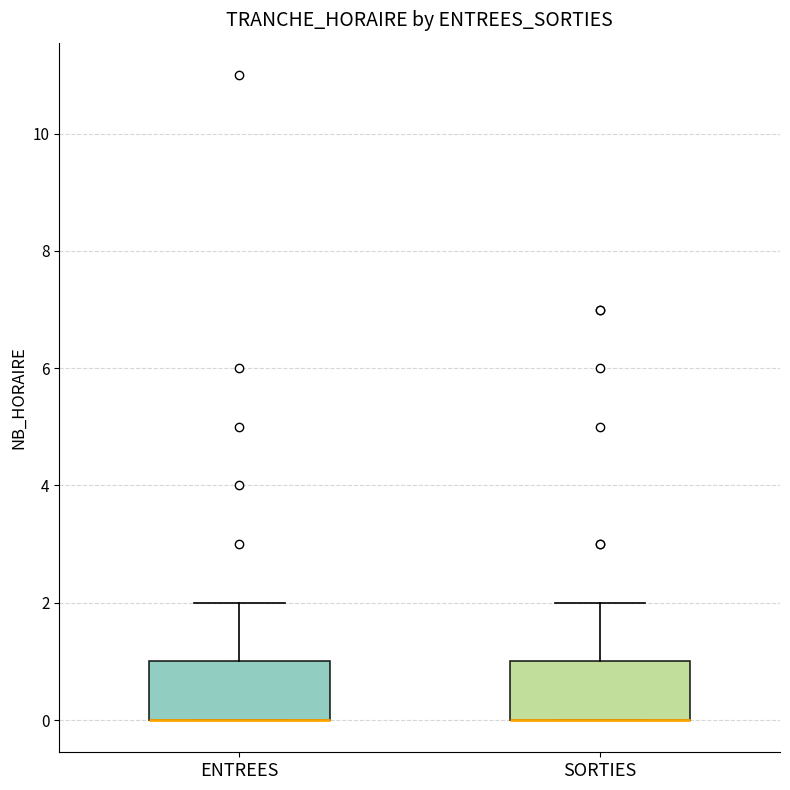

Reading left to right, transcribe this box plot: for each box, give where its median line is, the range the box spans, and where its two whiskers end, as read against the y-axis. The values are not printed on the chart, so give them approximately, as read against the axis.

ENTREES: median 0 (drawn on the box's lower edge), box 0 to 1, whiskers 0 to 2
SORTIES: median 0 (drawn on the box's lower edge), box 0 to 1, whiskers 0 to 2